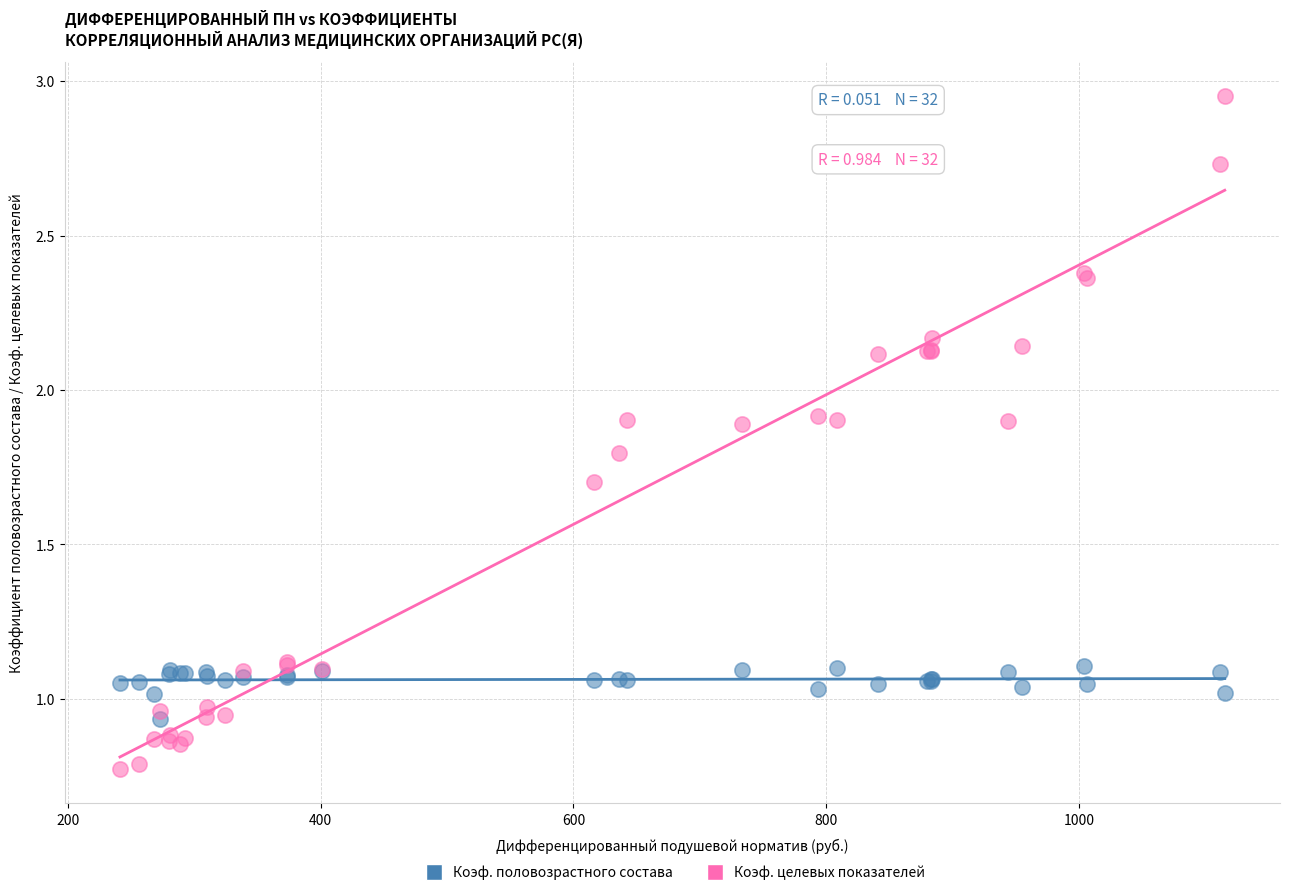

Which series reaches the minimum Y coordinate?

Коэф. целевых показателей